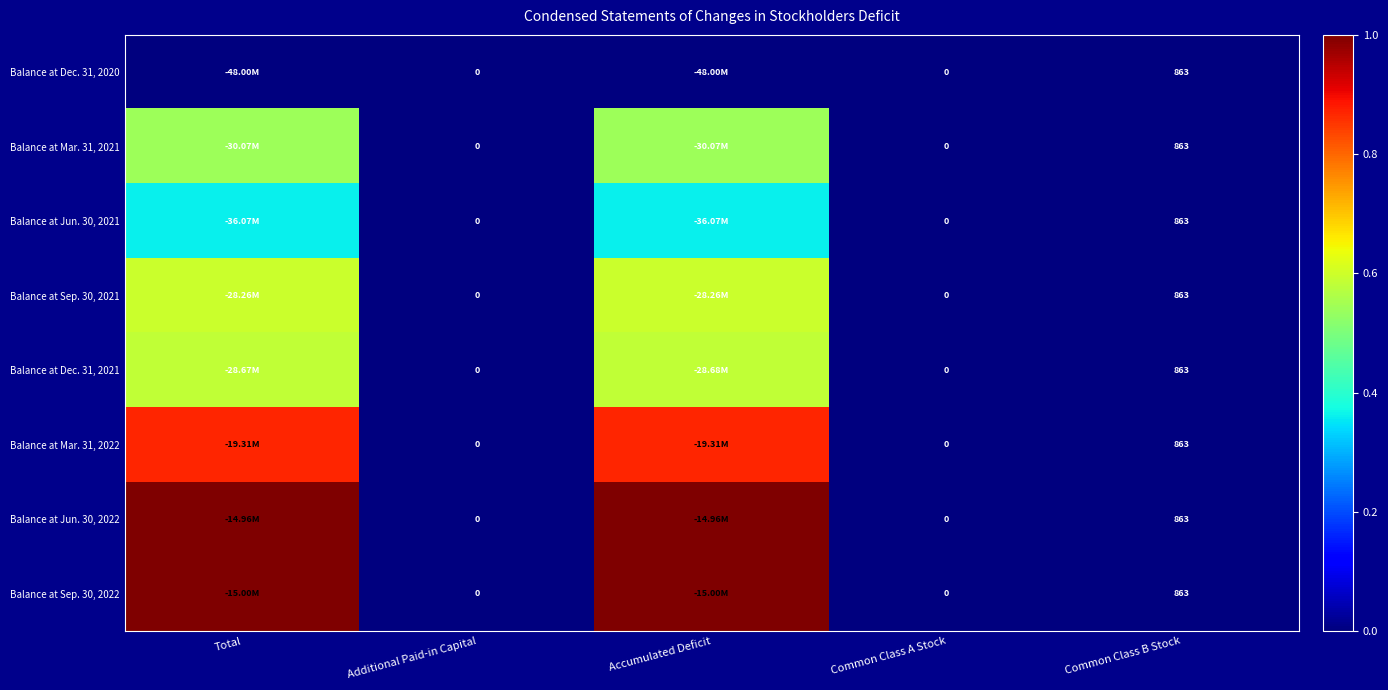

Which category has the lowest value across all series?

Total